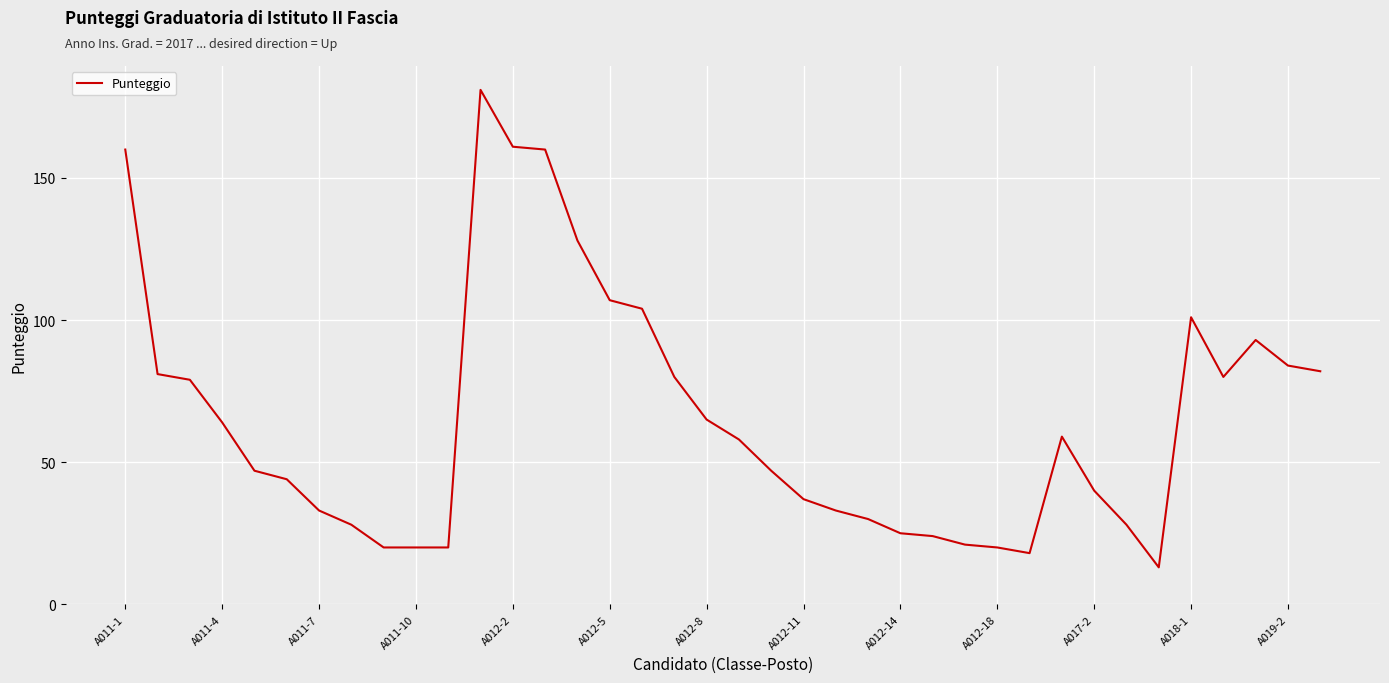

Count the number of categories in the chart.

38